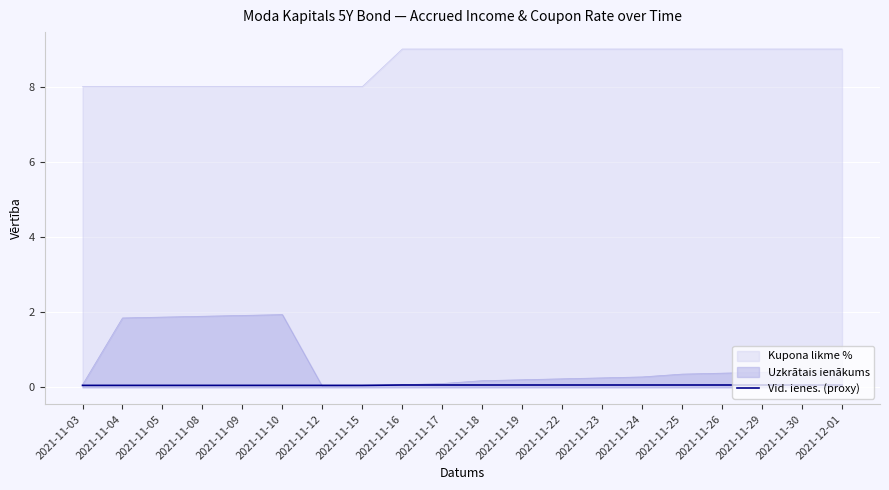

What is the minimum value shown in the chart?

0.1